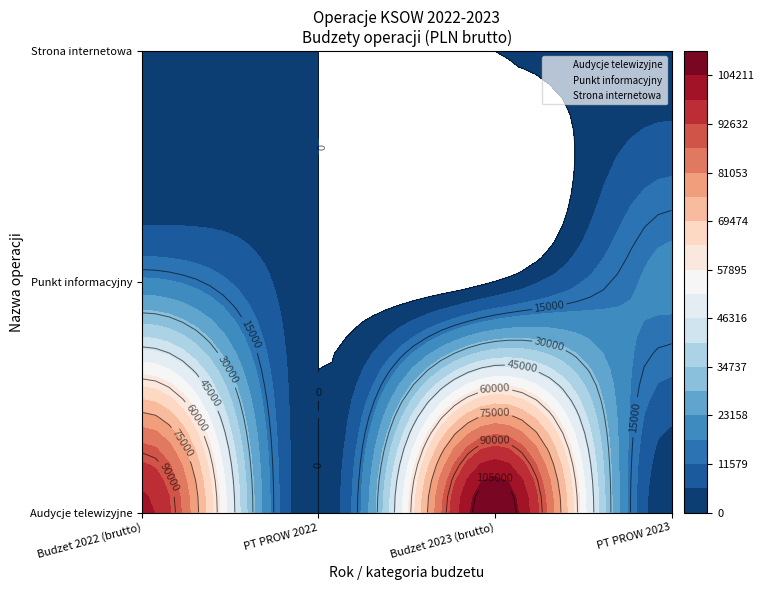

The value of Punkt informacyjny at 2 is 0.0. True or false?

True